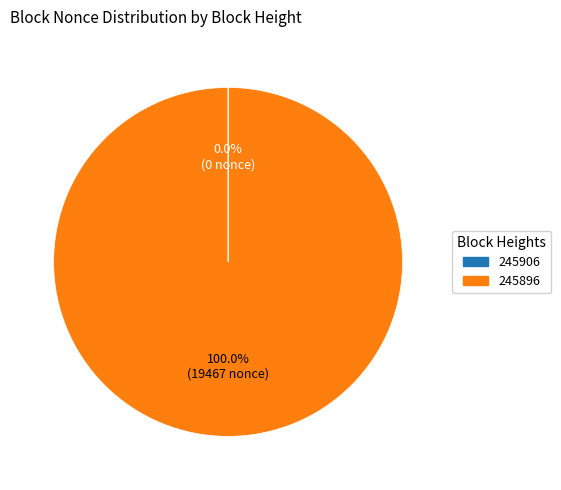

Which category accounts for the majority?

245896